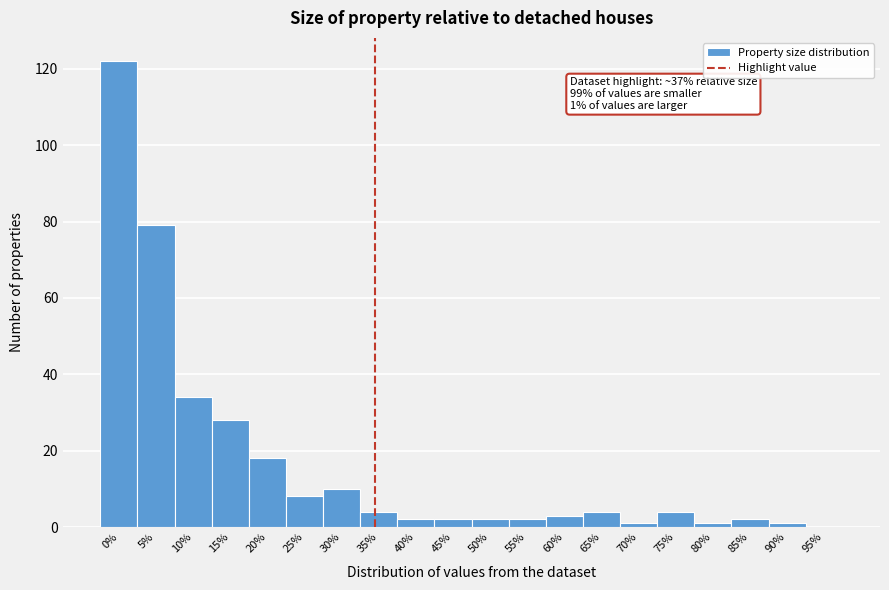

Reading left to right, transcribe all the data shown in this chart.

0%=122	5%=79	10%=34	15%=28	20%=18	25%=8	30%=10	35%=4	40%=2	45%=2	50%=2	55%=2	60%=3	65%=4	70%=1	75%=4	80%=1	85%=2	90%=1	95%=0